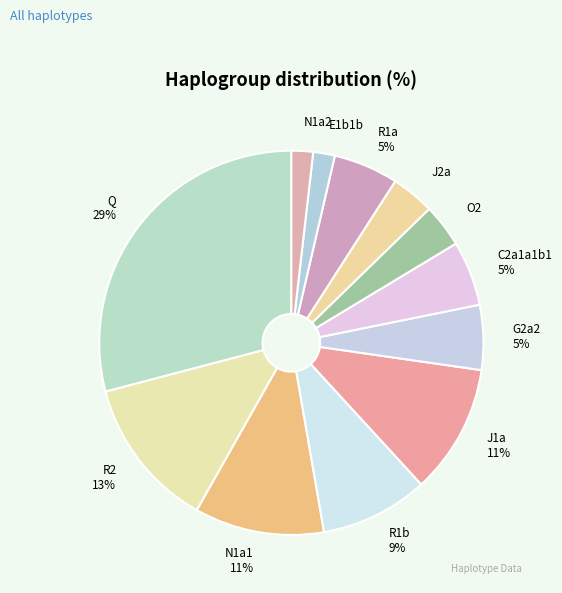

How many slices are in this pie chart?

12